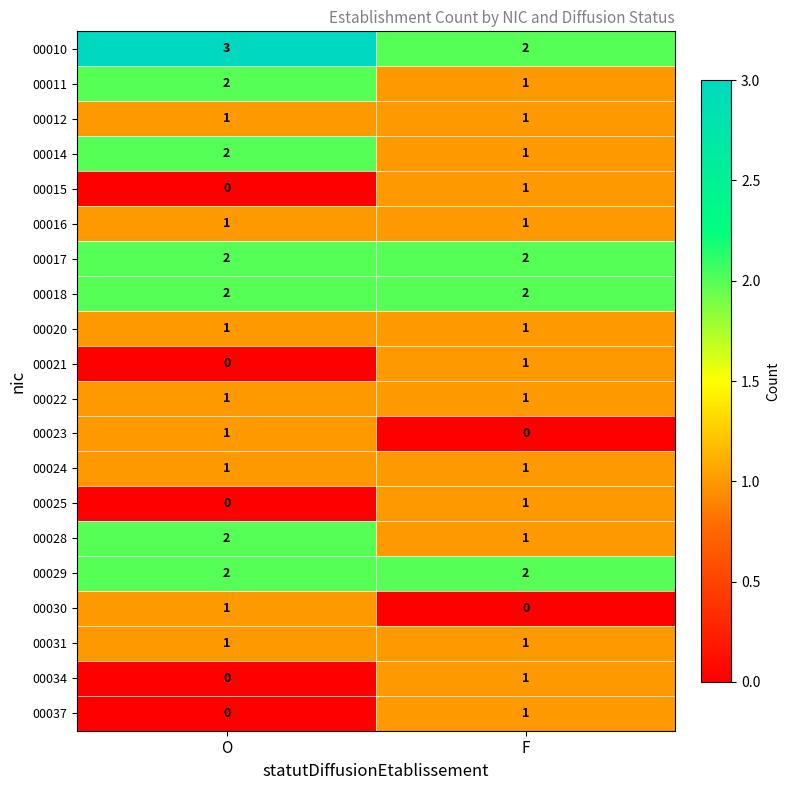

The value of 00021 at O is 0. True or false?

True